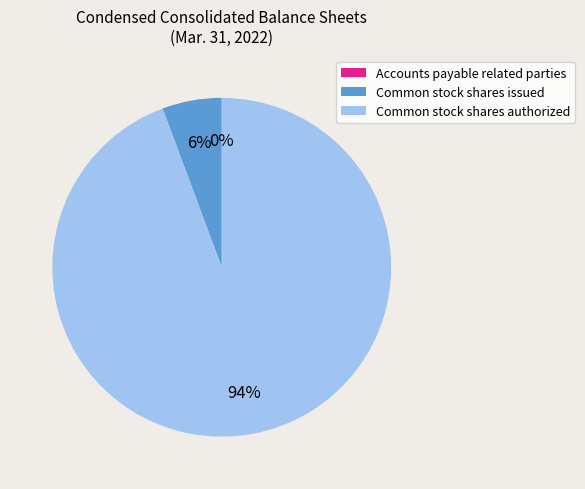

Which category has the biggest portion of the pie?

Common stock shares authorized